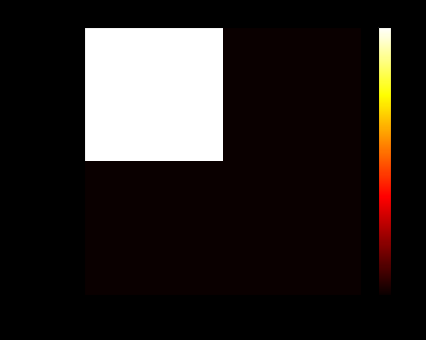

Which has a higher value, -1 or 1?

-1